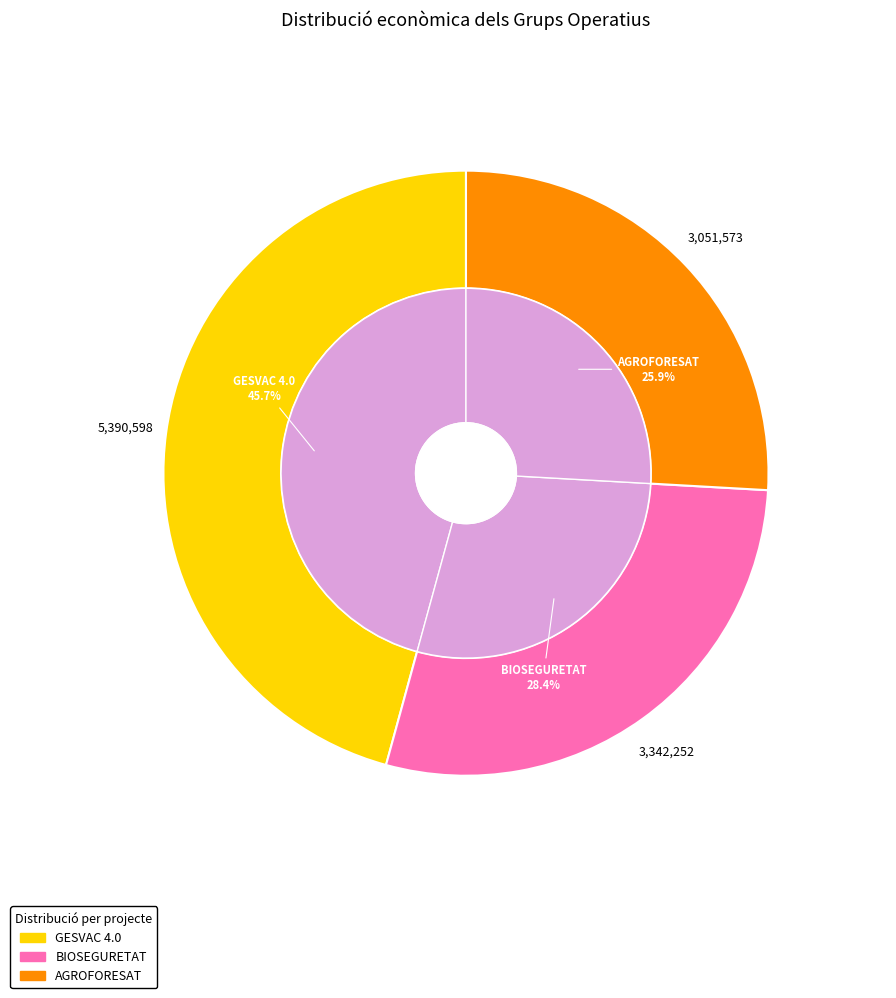

Is there a majority slice in this chart?

No